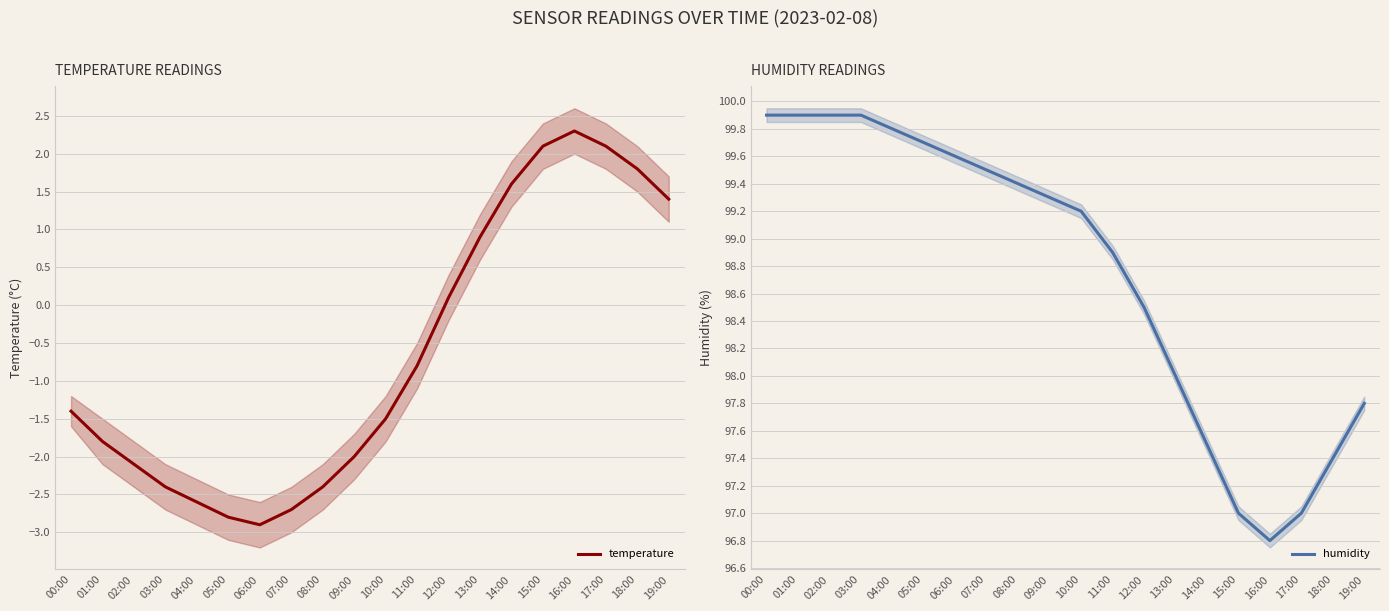

What is the highest value of the humidity series?

99.9